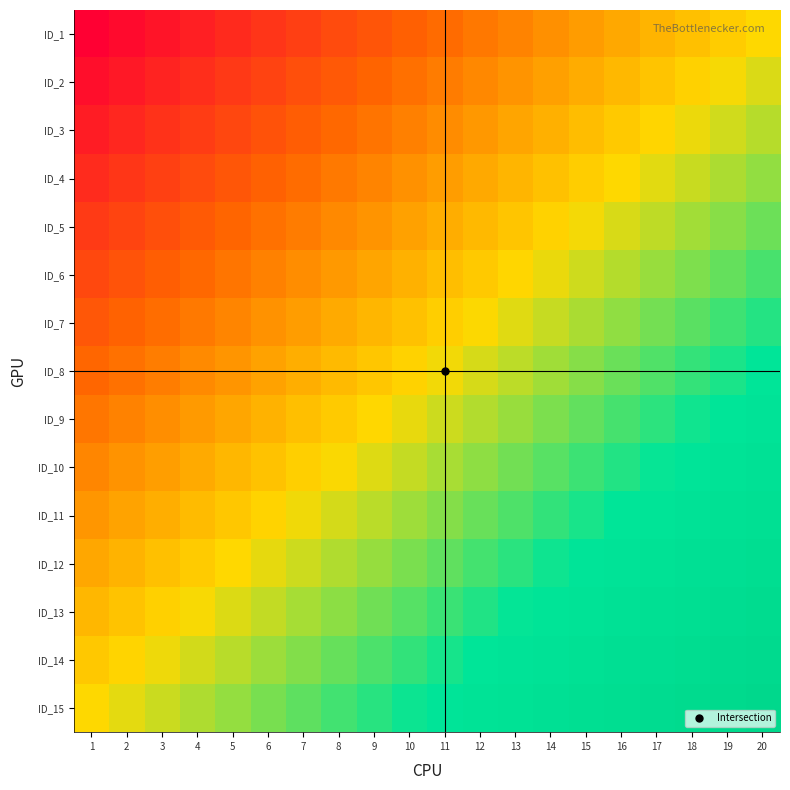

Rank the series by their maximum value, from highest to lowest.

ID_15, ID_14, ID_13, ID_12, ID_11, ID_10, ID_9, ID_8, ID_7, ID_6, ID_5, ID_4, ID_3, ID_2, ID_1